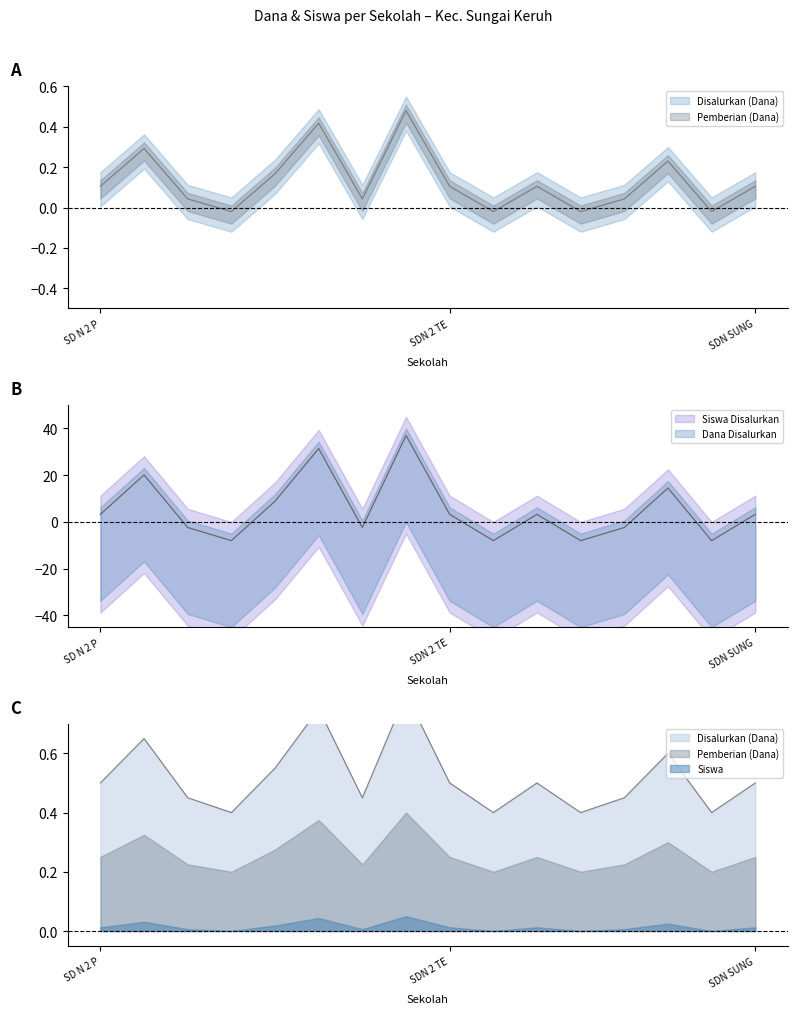

True or false: Disalurkan (Dana) and Siswa Disalurkan cross at least once.

False